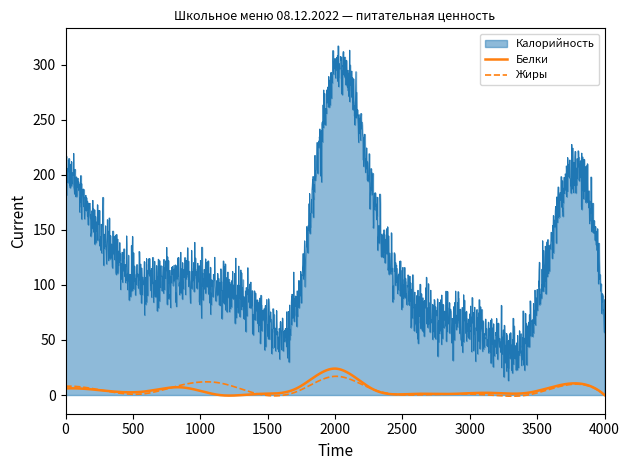

Which series has the widest spread of values?

Калорийность